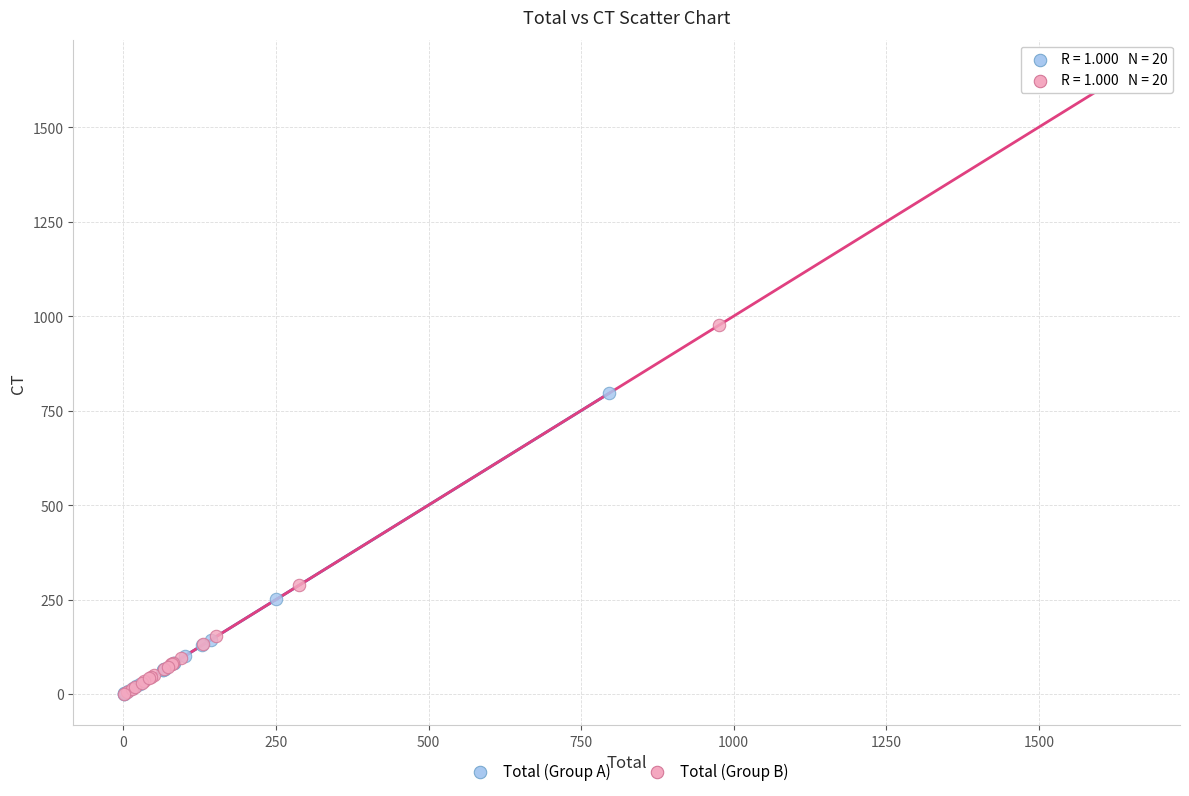

Which series has the widest spread of Y values?

Total (Group B)